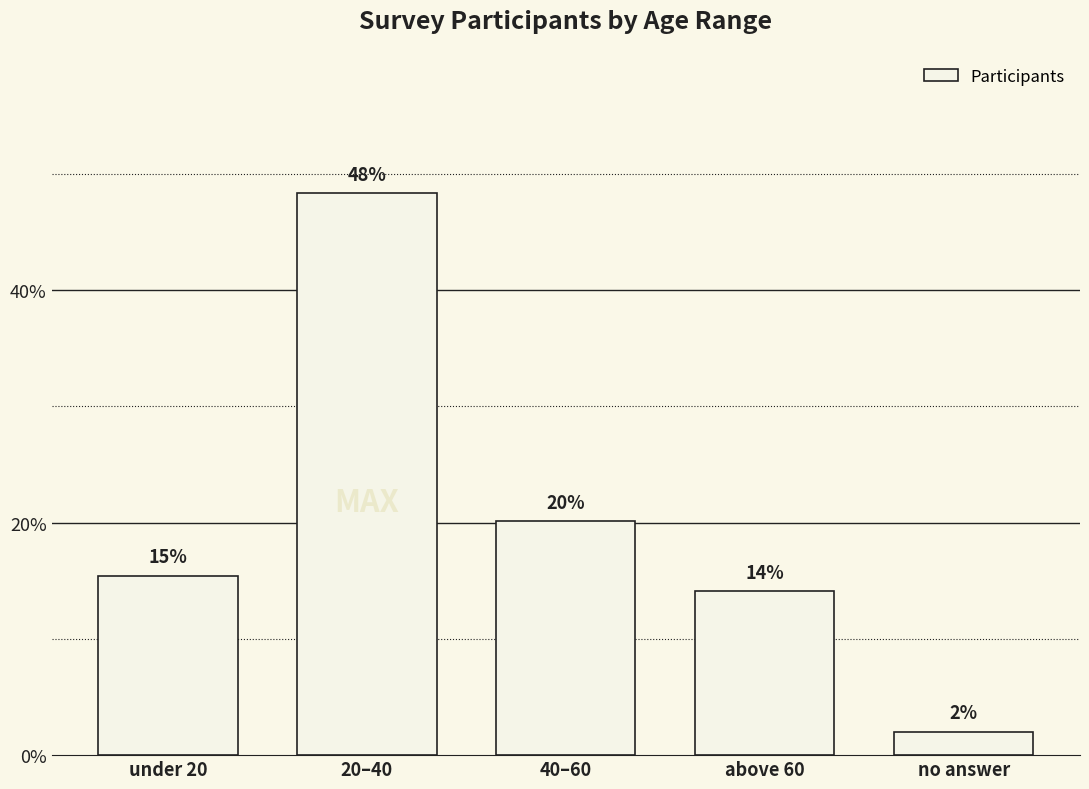

What is the ratio of the value at 20–40 to the value at under 20?

3.1